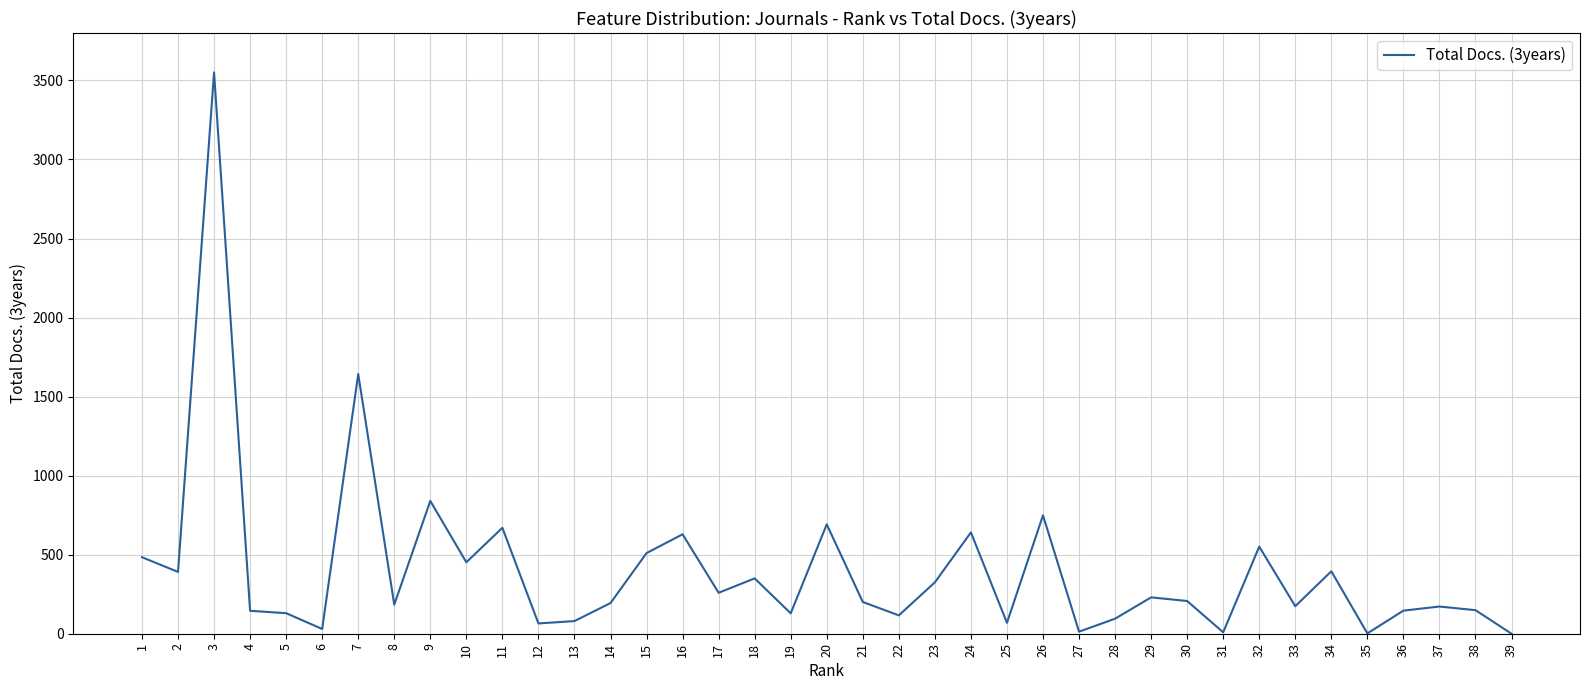

What is the change in value from 15 to 17?

-251